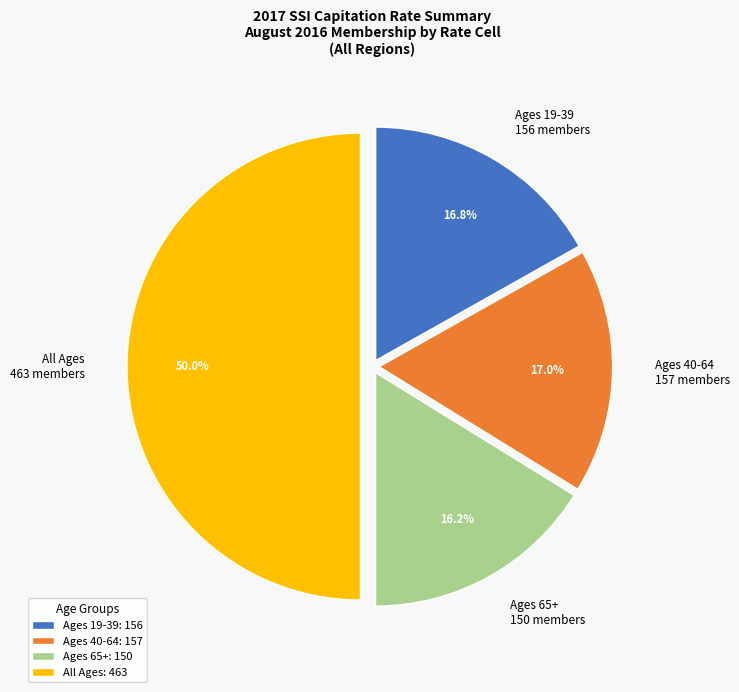

To the nearest percent, what percentage of the pie is All Ages?

50%